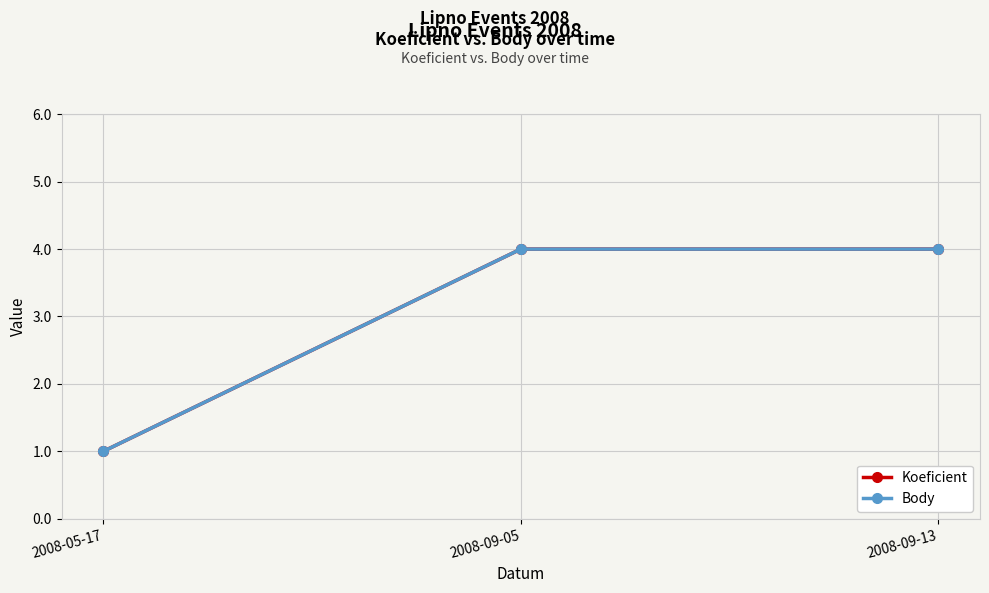

Which category has the highest value in the Body series?

2008-09-05